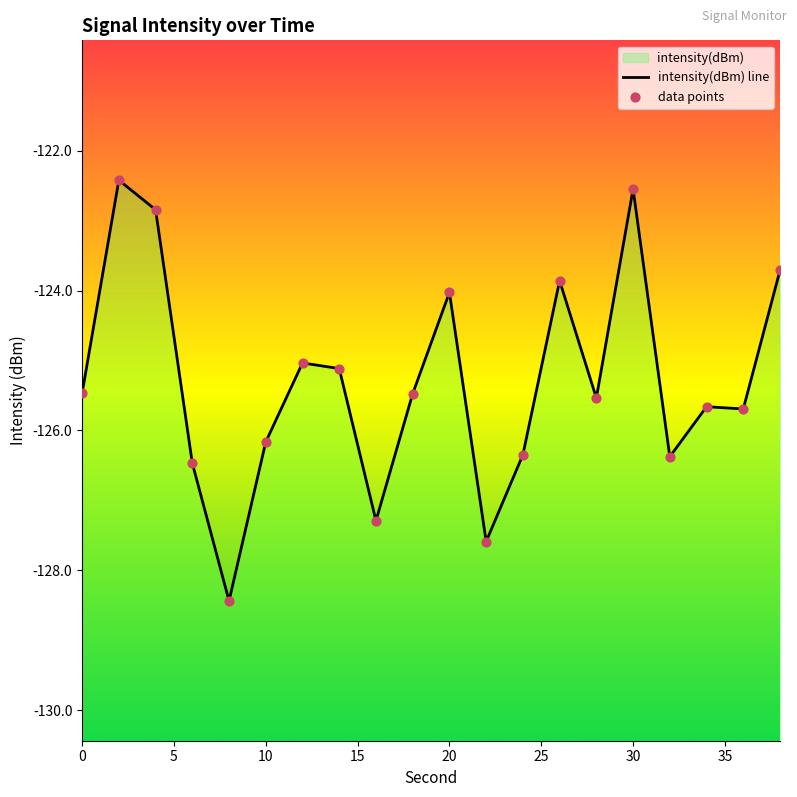

Which series contains the lowest Y value?

intensity(dBm) line